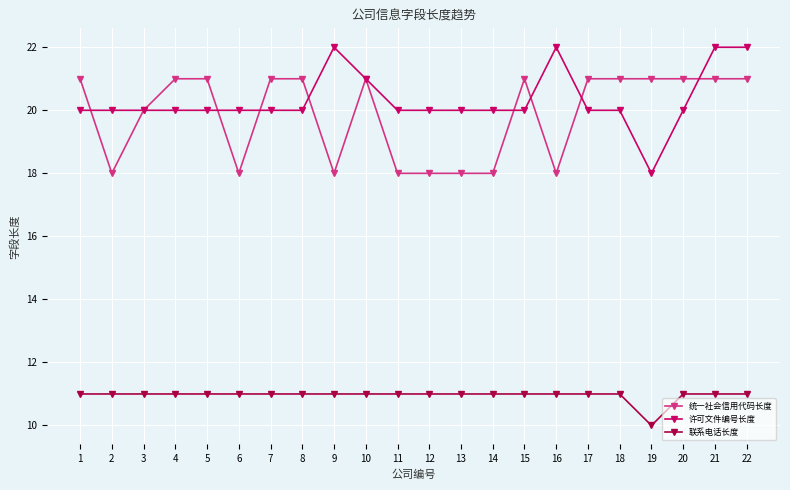

Between 9 and 20, which series saw the biggest shift?

统一社会信用代码长度